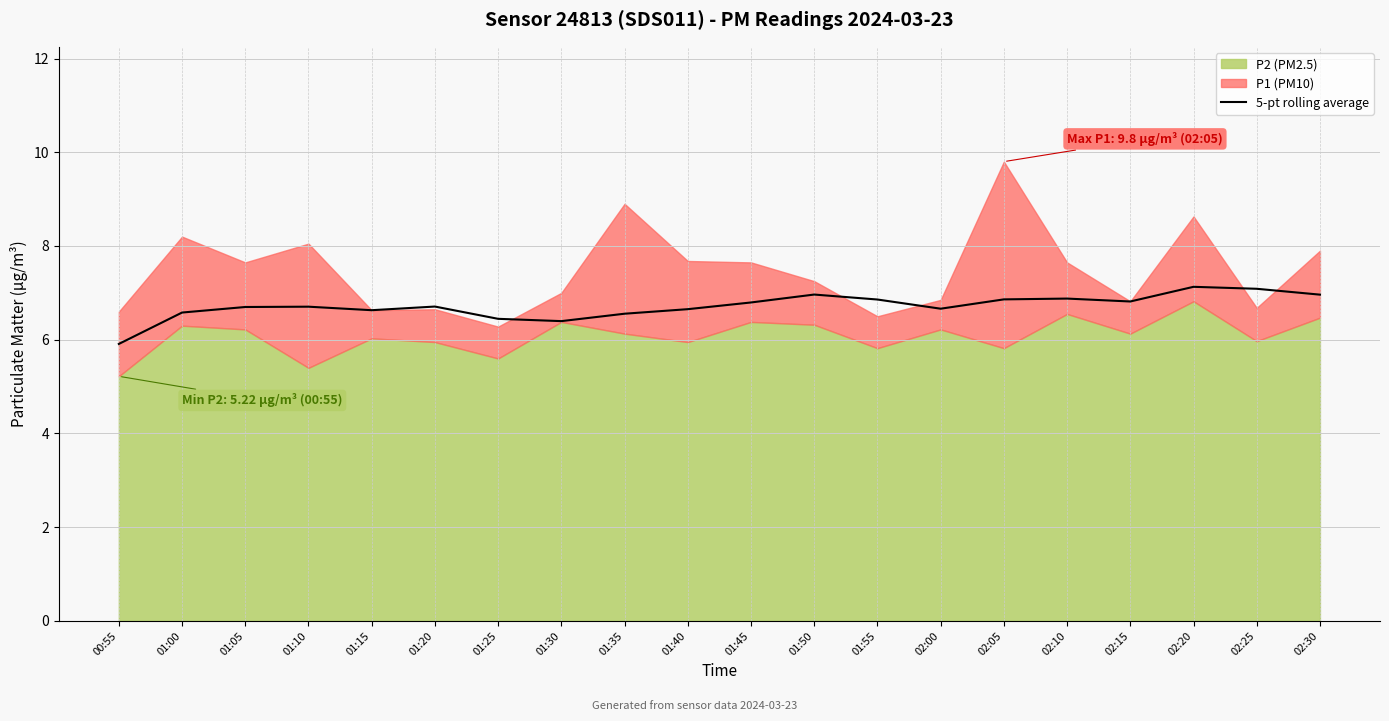

Reading right to left, what are all the values shown in this chart?

02:30=7.0	02:25=7.1	02:20=7.1	02:15=6.8	02:10=6.9	02:05=6.9	02:00=6.7	01:55=6.9	01:50=7.0	01:45=6.8	01:40=6.7	01:35=6.6	01:30=6.4	01:25=6.4	01:20=6.7	01:15=6.6	01:10=6.7	01:05=6.7	01:00=6.6	00:55=5.9